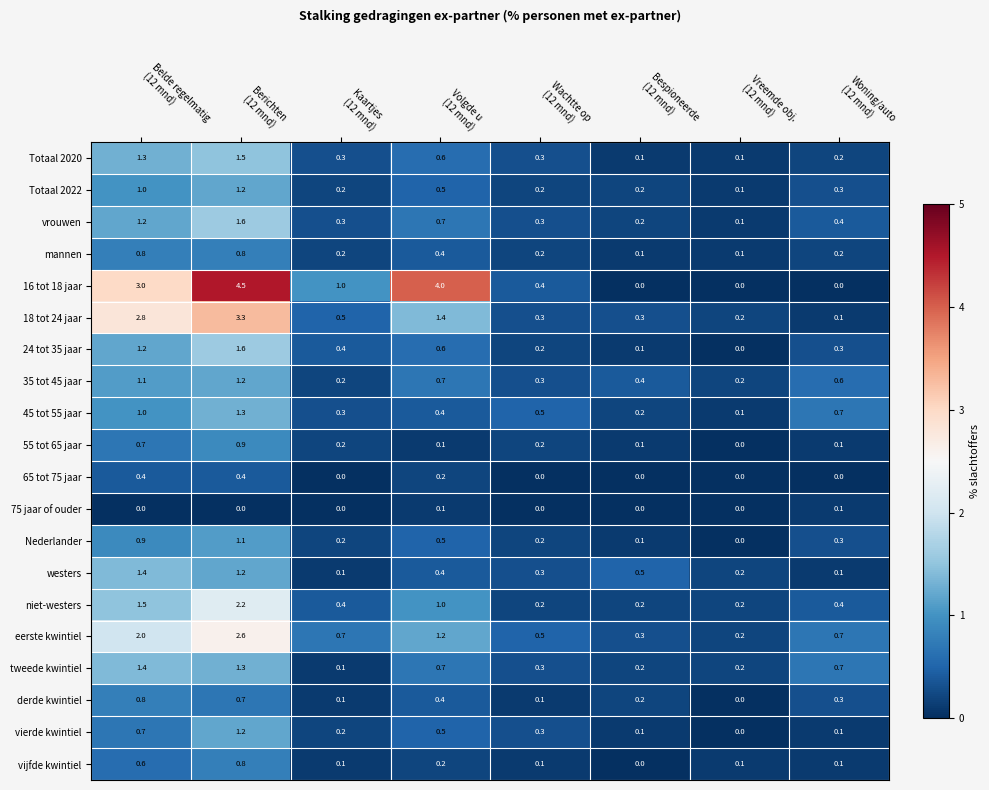

Count the 55 tot 65 jaar values in the range 0 to 1.

8